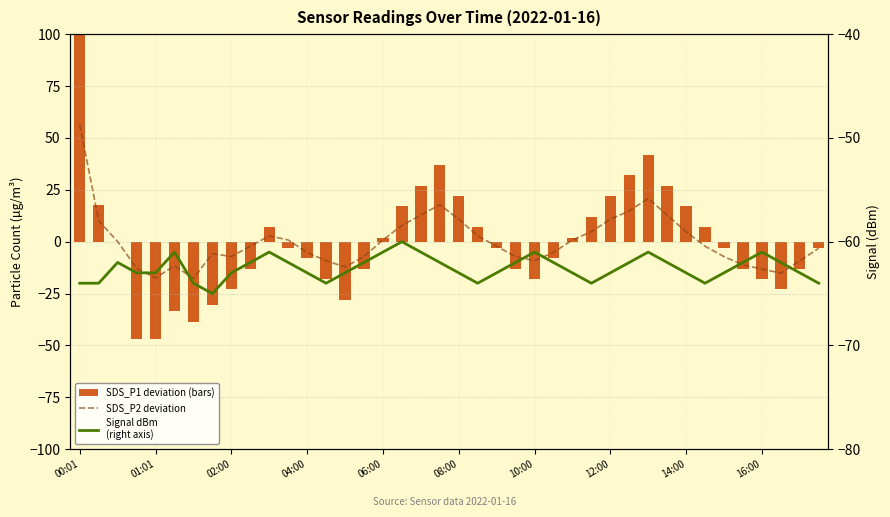

Is it true that SDS_P1 (deviation) equals -3.0 at 22?

True